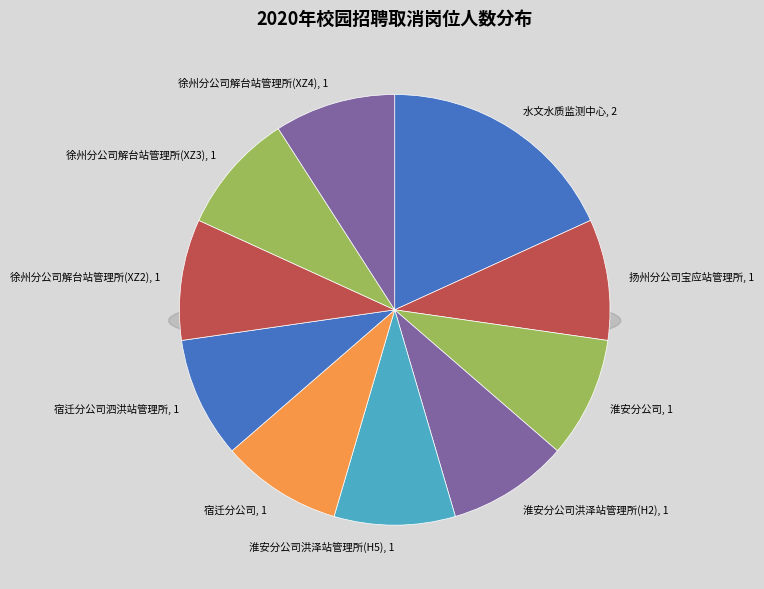

True or false: 淮安分公司 accounts for 20% of the total.

False